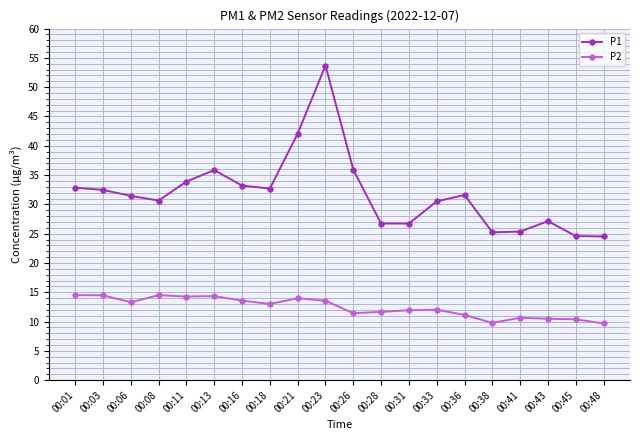

What is the sum of the P1 values at 00:33 and 00:48?

55.0